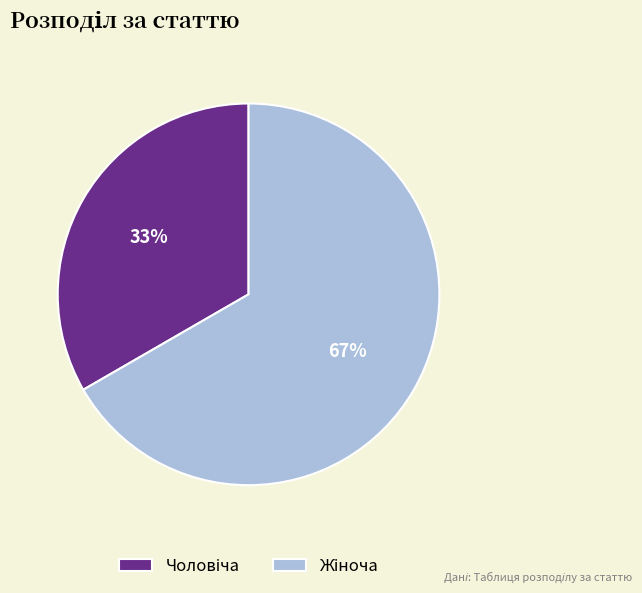

Count the number of slices in the pie.

2